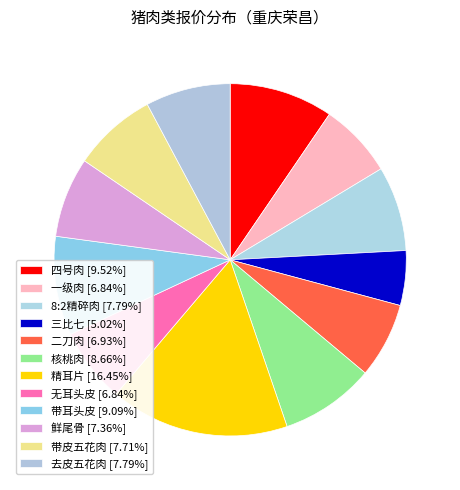

How many segments does this pie chart have?

12